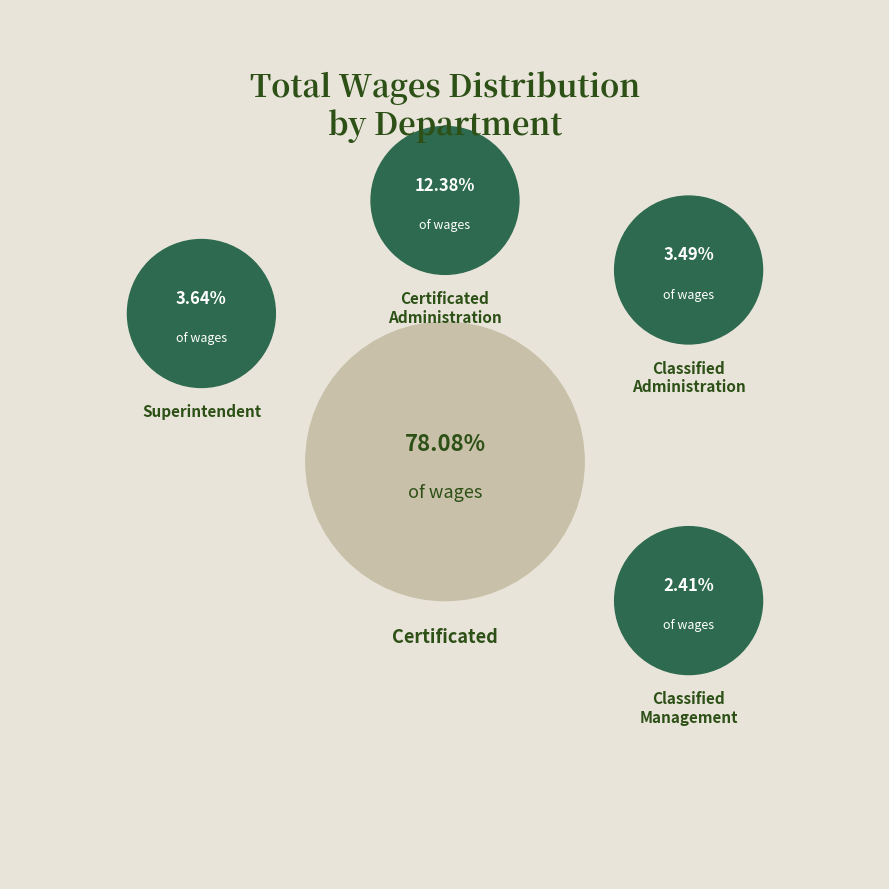

Do Superintendent and Classified Management together represent more than half of the pie?

No